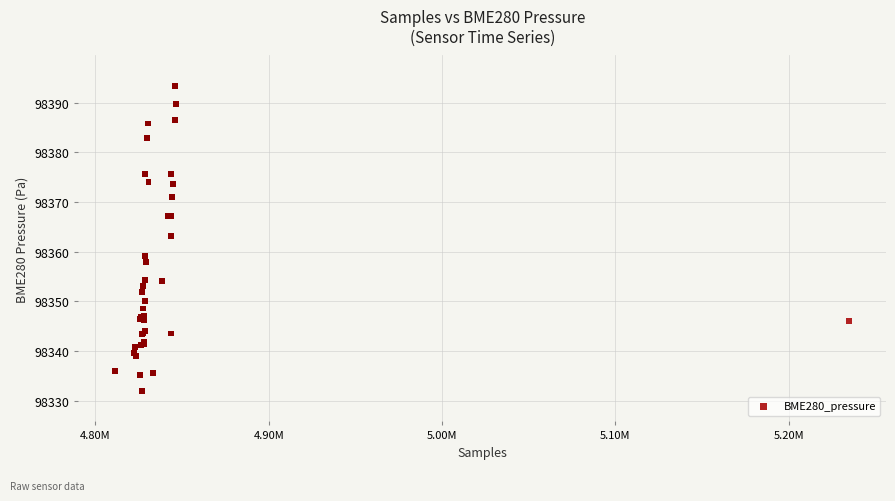

What Y value in the scatter plot is closest to 98362?

98363.2